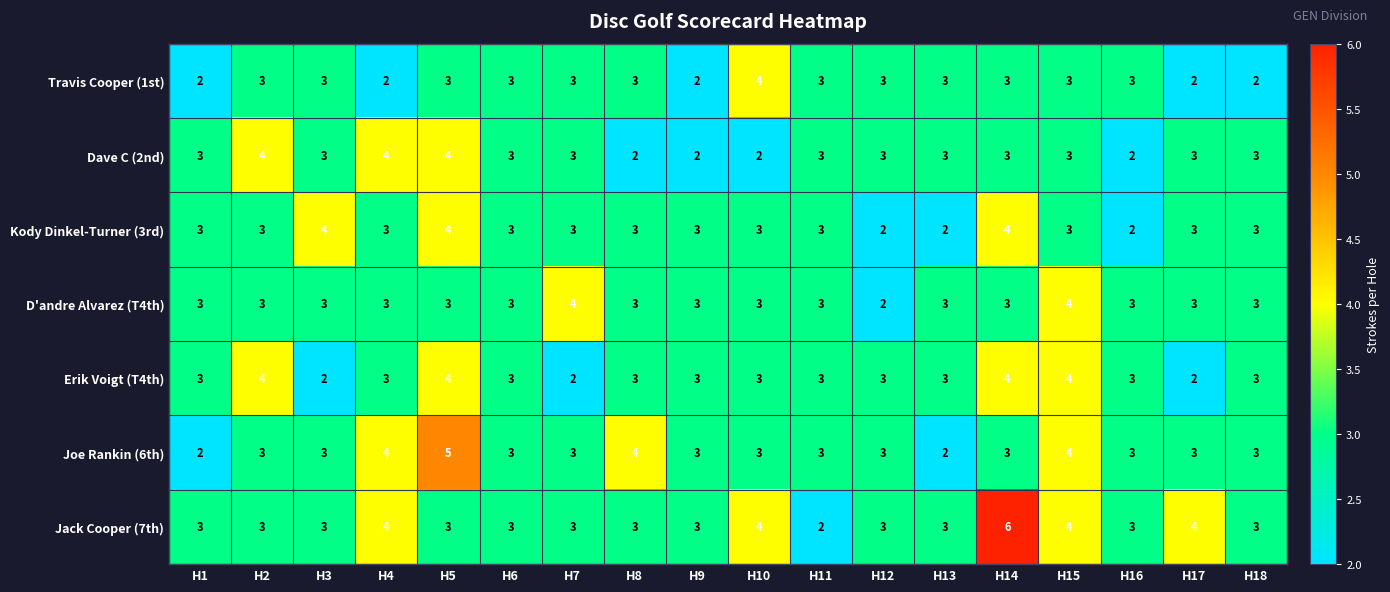

The value of D'andre Alvarez (T4th) at H15 is 7. True or false?

False